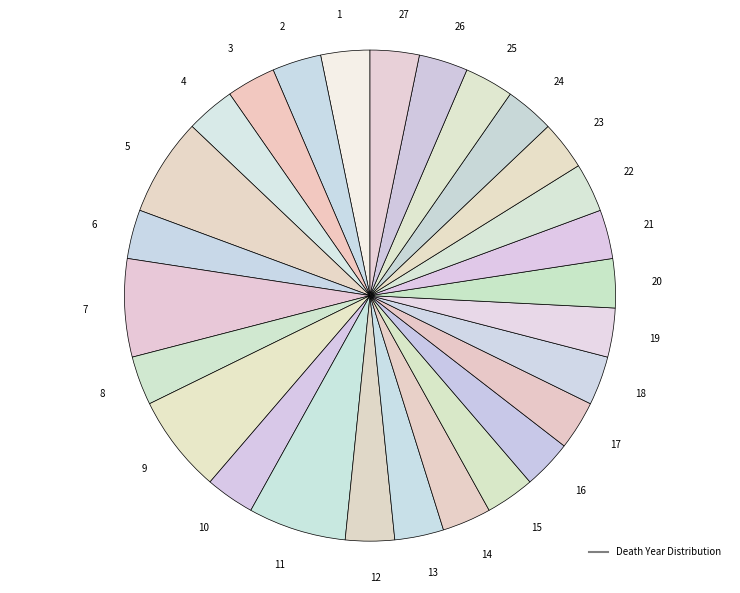

Count the number of slices in the pie.

27